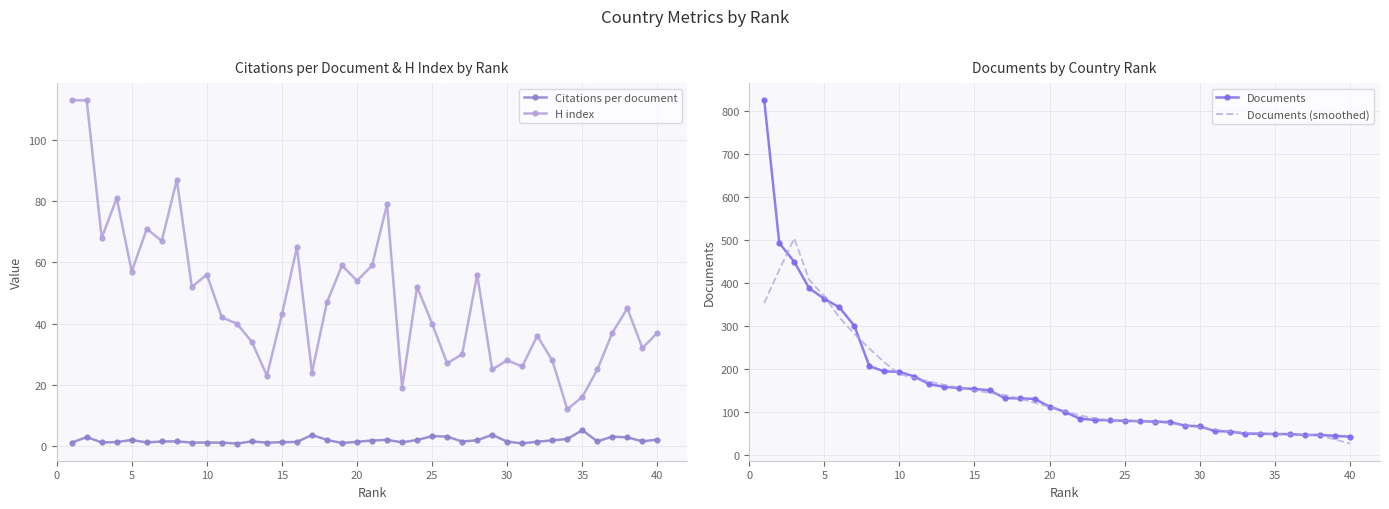

Is it true that Documents (smoothed) equals 17.1 at 35?

False